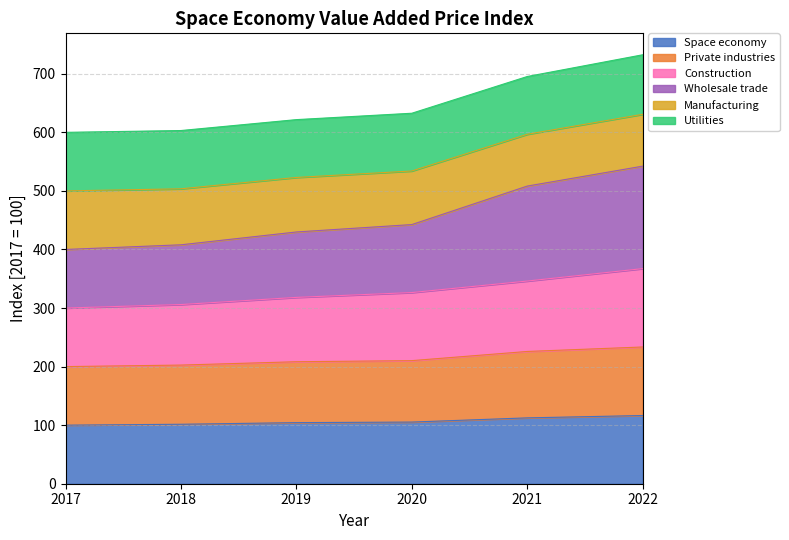

At which label does Construction reach its peak?

2022